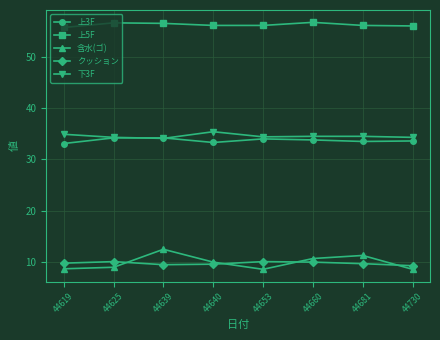

What is the maximum value shown in the chart?

56.7